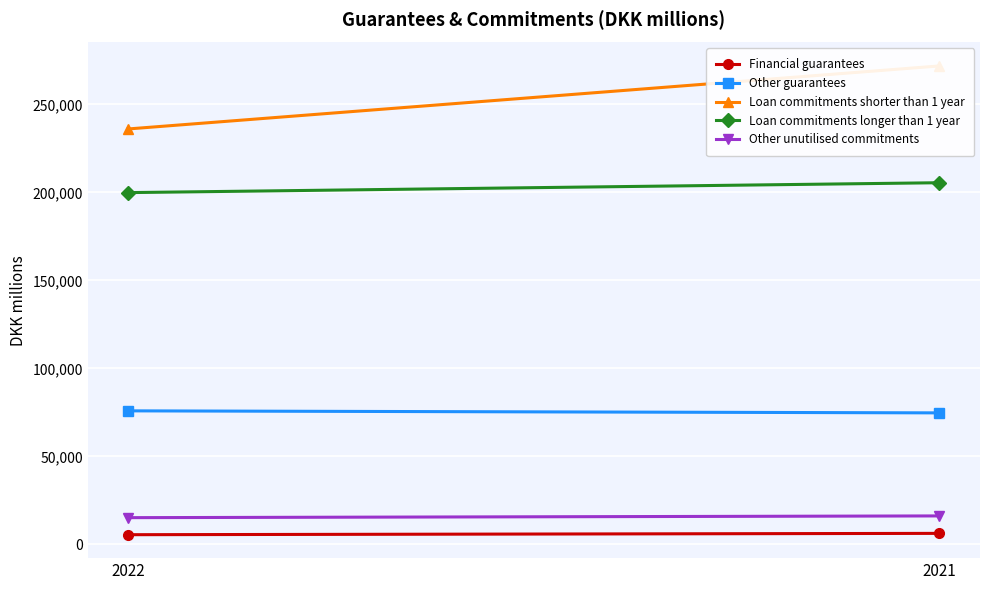

Reading left to right, what are all the values shown in this chart?

Financial guarantees: 2022=5512	2021=6267
Other guarantees: 2022=75884	2021=74733
Loan commitments shorter than 1 year: 2022=236062	2021=271862
Loan commitments longer than 1 year: 2022=199888	2021=205503
Other unutilised commitments: 2022=15196	2021=16183